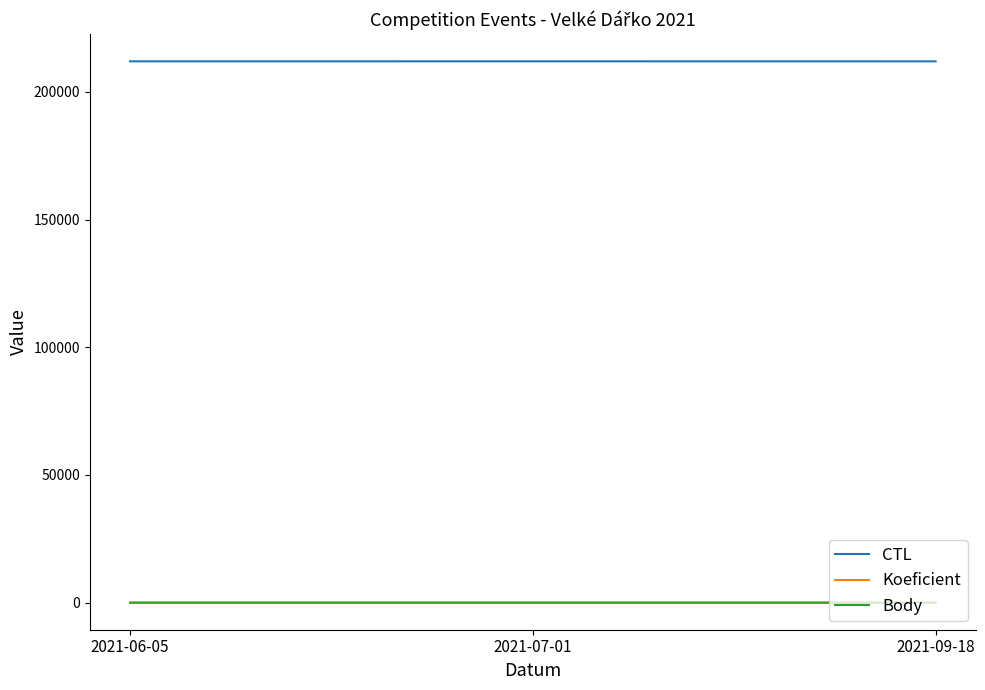

The value of CTL at 2021-07-01 is 212012. True or false?

True